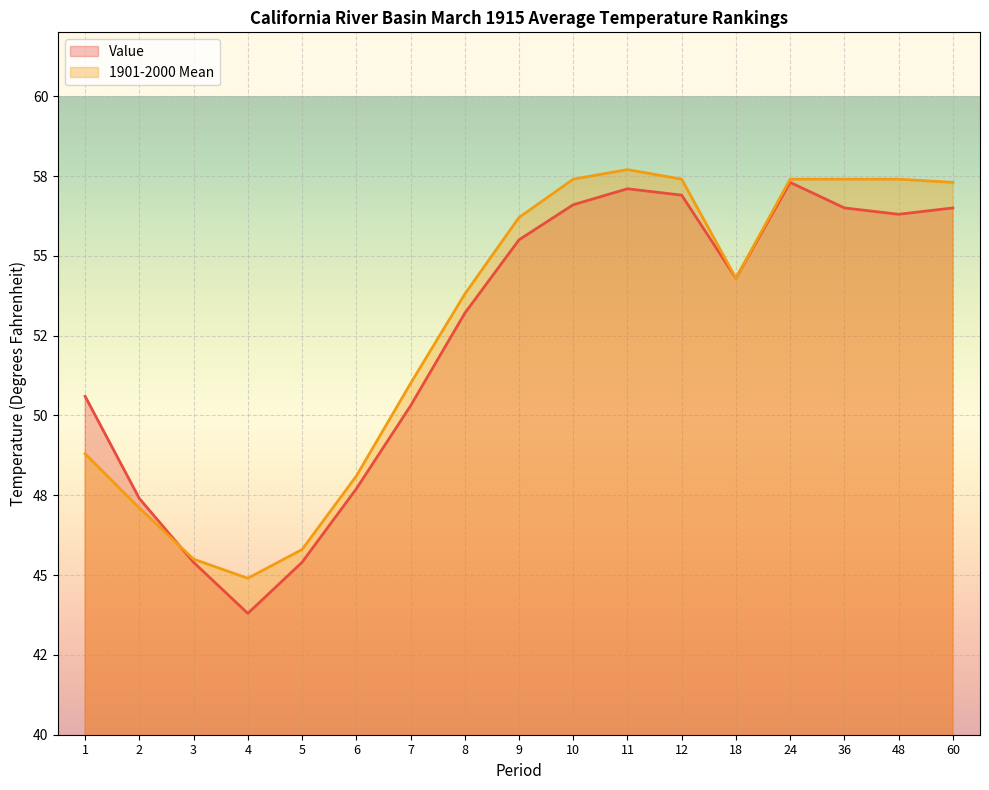

Between 36 and 48, which is larger?

36